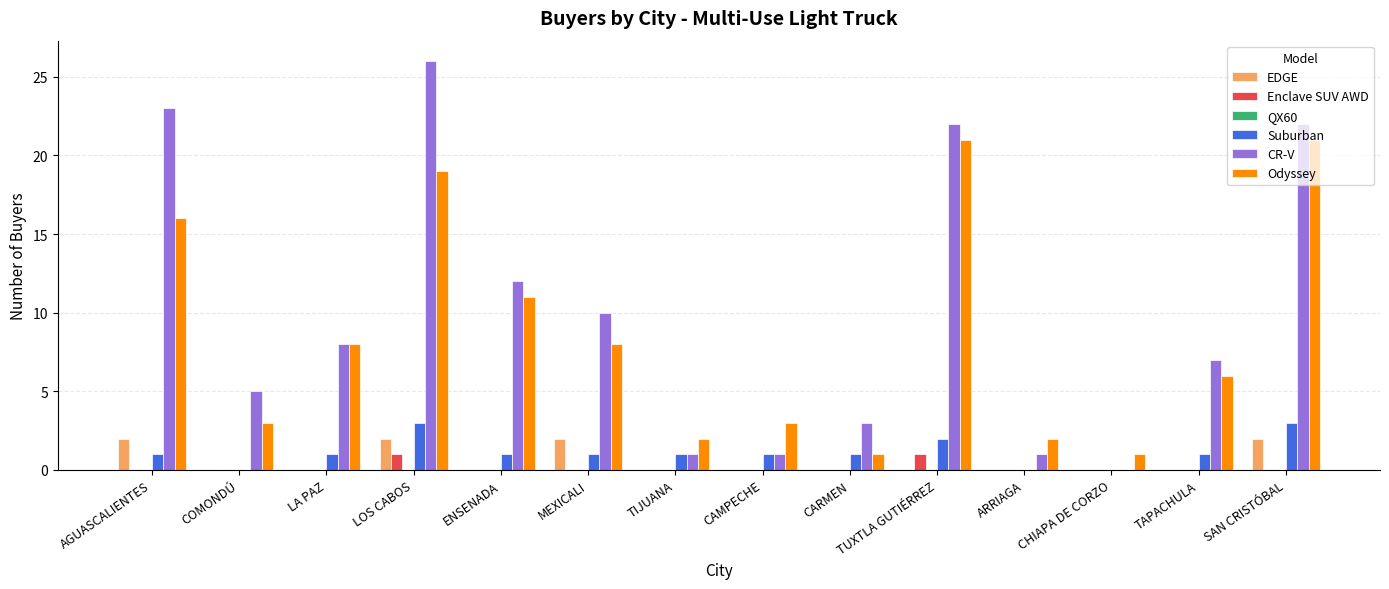

Which series changed the most between CHIAPA DE CORZO and SAN CRISTÓBAL?

CR-V